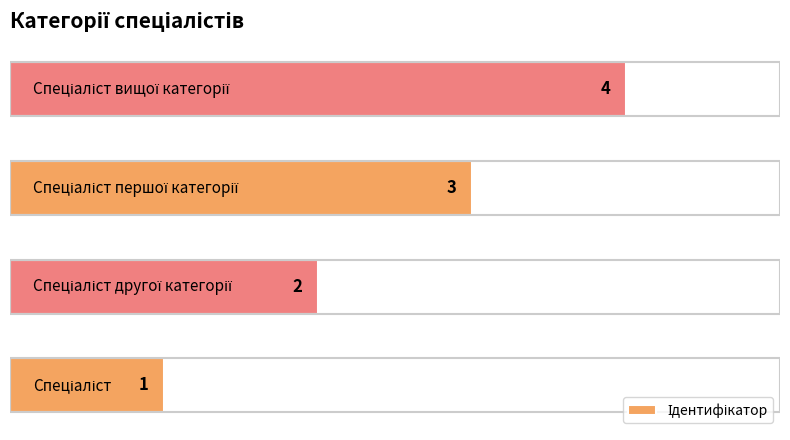

What is the difference between the maximum and minimum values?

3